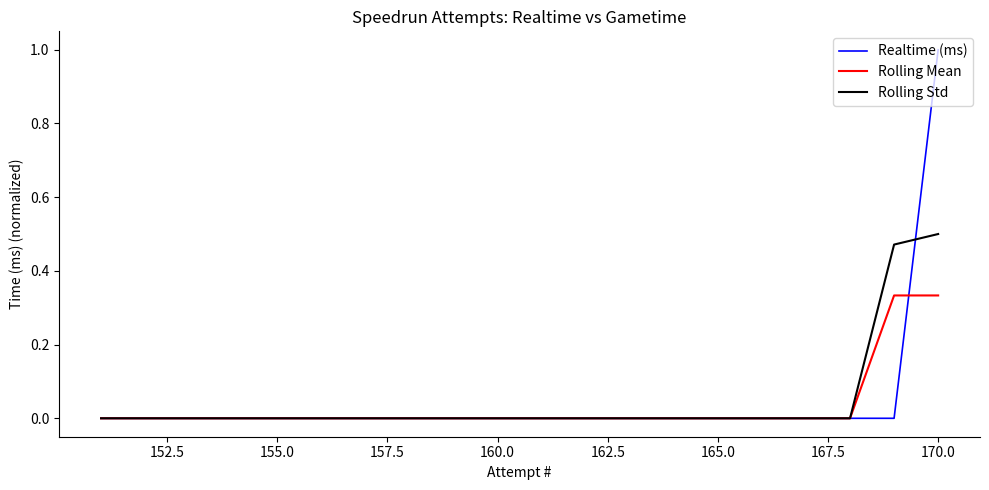

The value of Rolling Mean at 172.5 is 0.2. True or false?

False